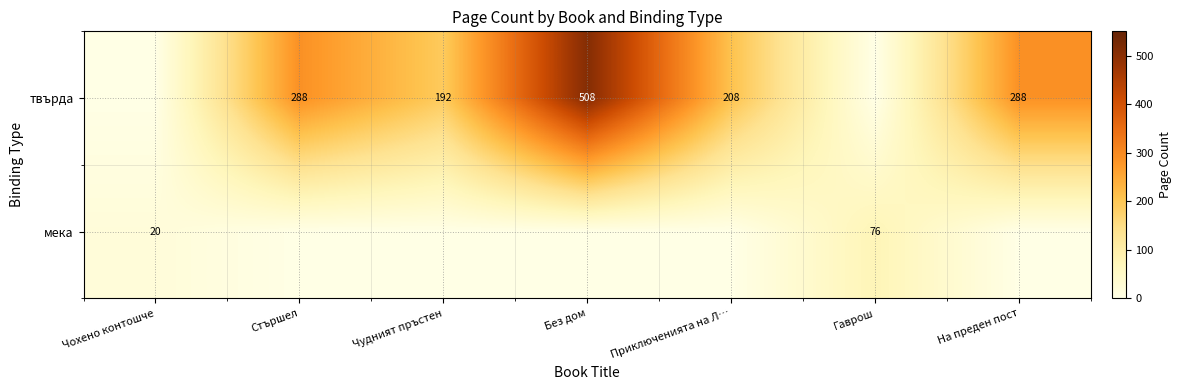

What is the sum of the твърда values at Чудният пръстен and Стършел?

480